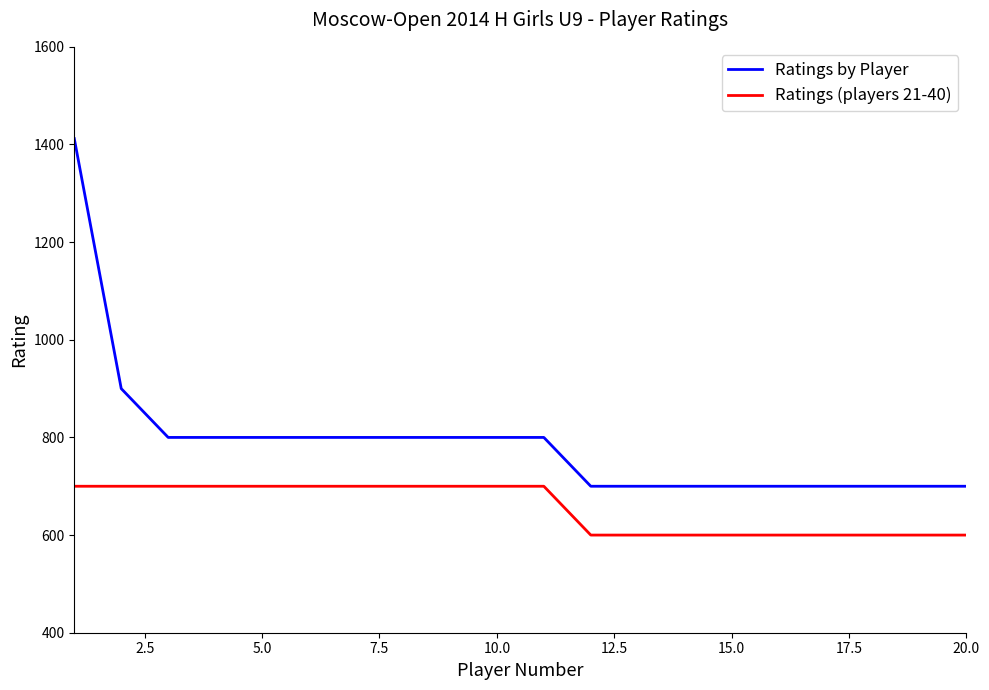

What is the smallest value displayed?

600